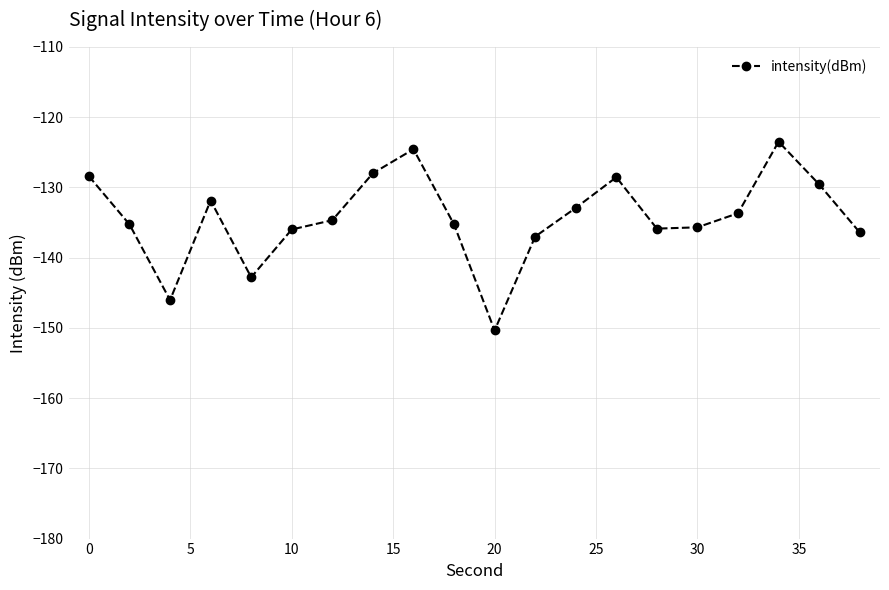

How many categories are shown in the chart?

20